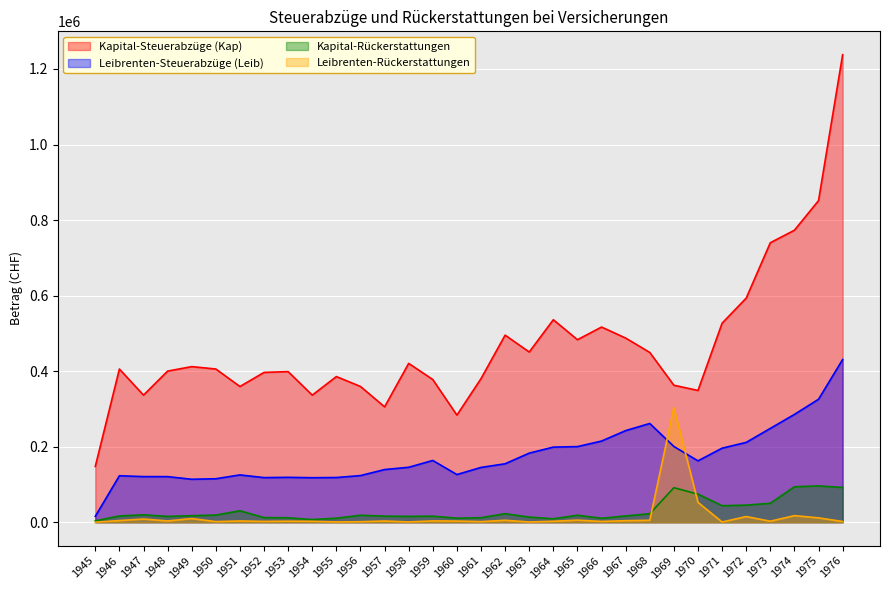

Where is the first local minimum for Leibrenten-Rückerstattungen?

1948